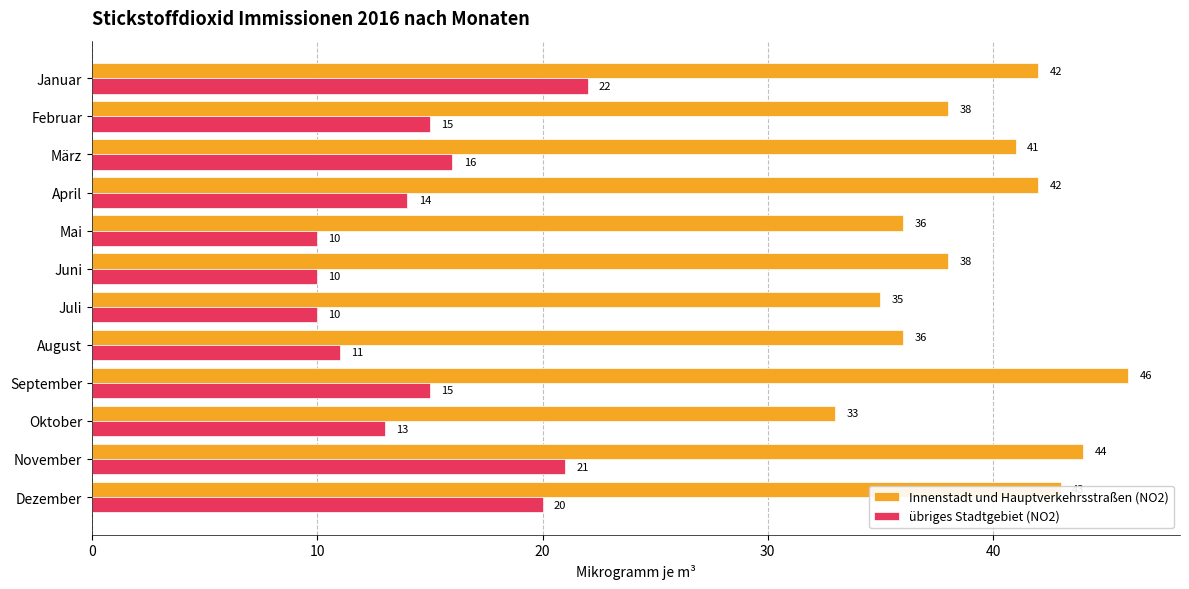

What is the difference between the maximum and second lowest values in the Innenstadt und Hauptverkehrsstraßen (NO2) series?

11